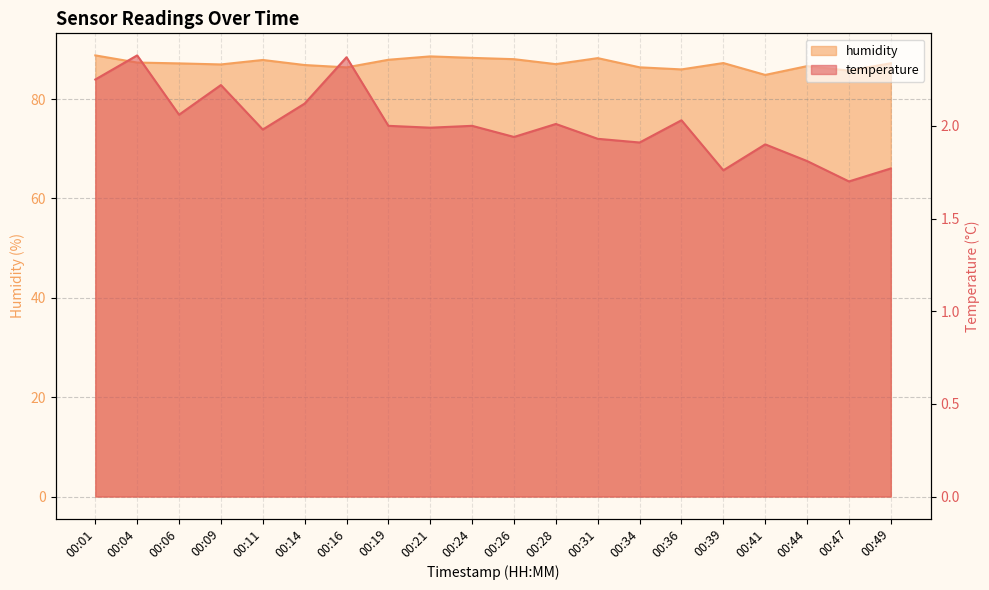

What is the difference between the second highest and minimum values in the humidity series?

3.7